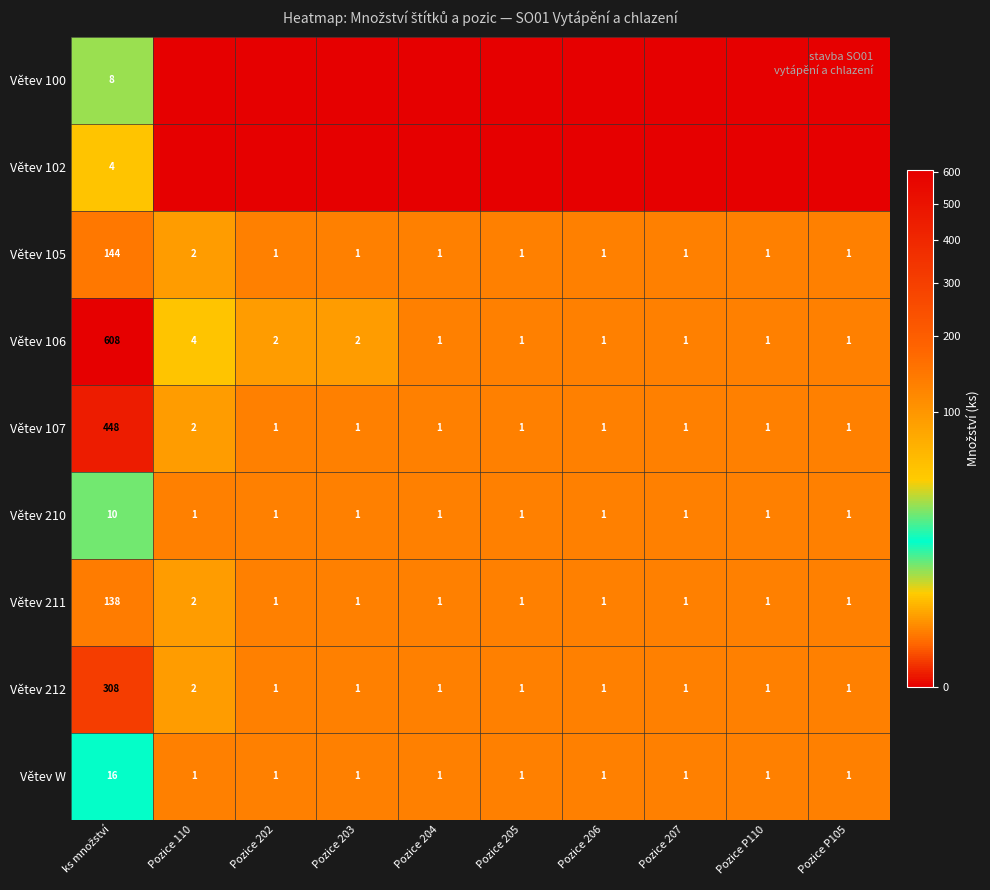

What is the highest value of the Větev 105 series?

144